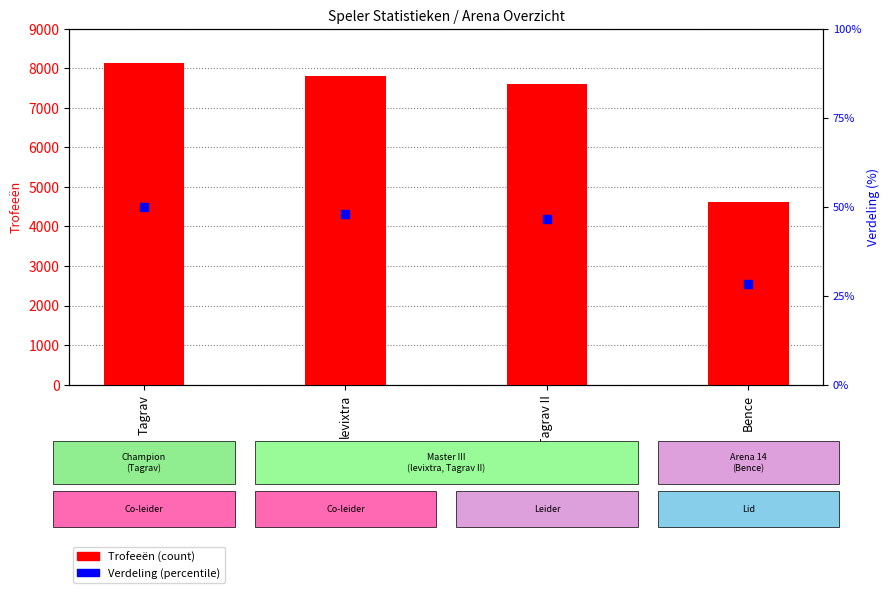

What are all the series names shown in the legend?

Trofeeën, Verdeling %